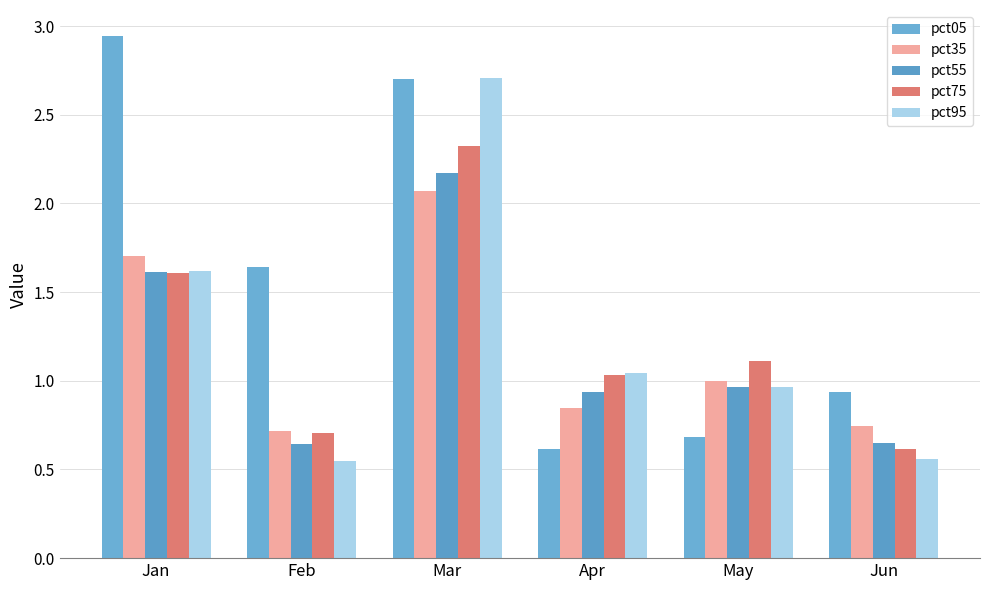

How many bars are there in total?

30